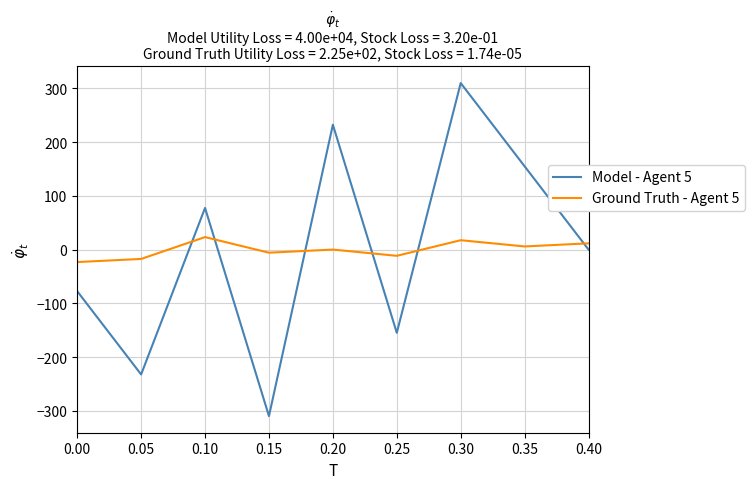

What is the smallest value displayed?

-309.8